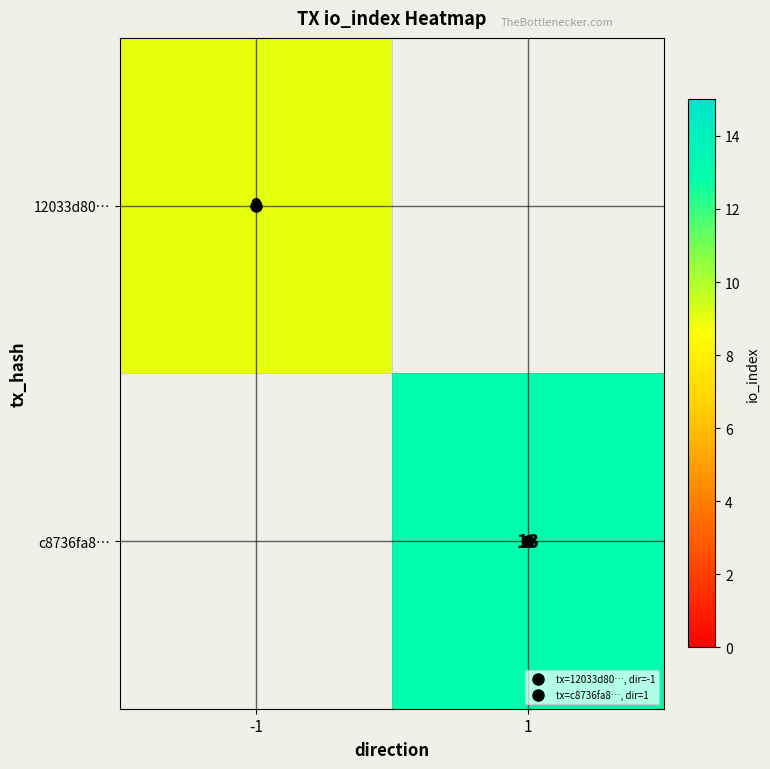

How many values in c8736fa8… are above zero?

1